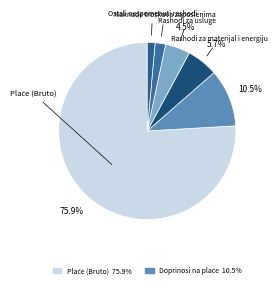

How many slices are in this pie chart?

6